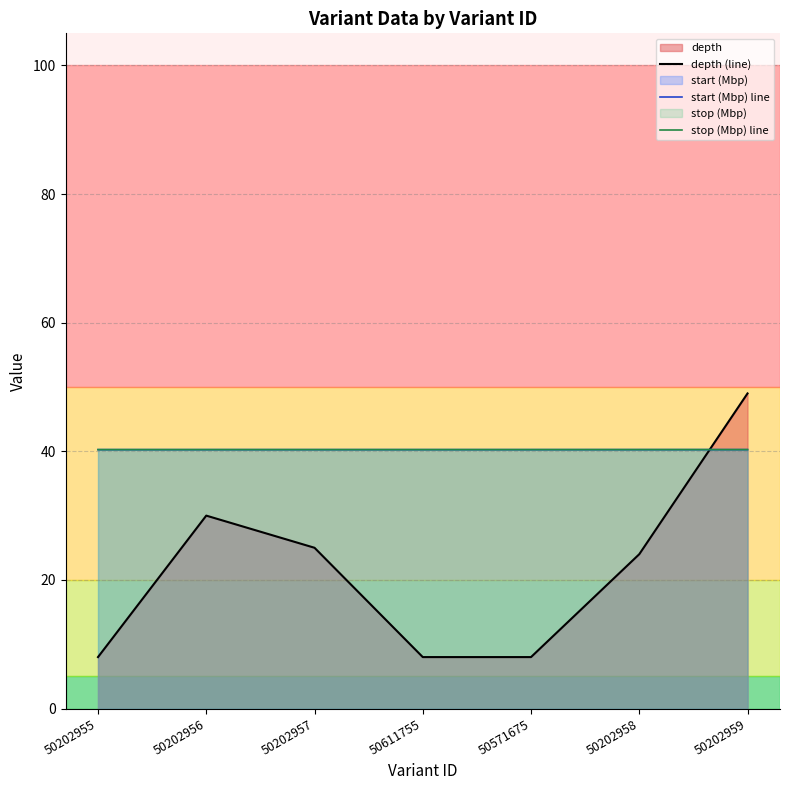

What is the difference between the highest and lowest values at 50611755?

32.3